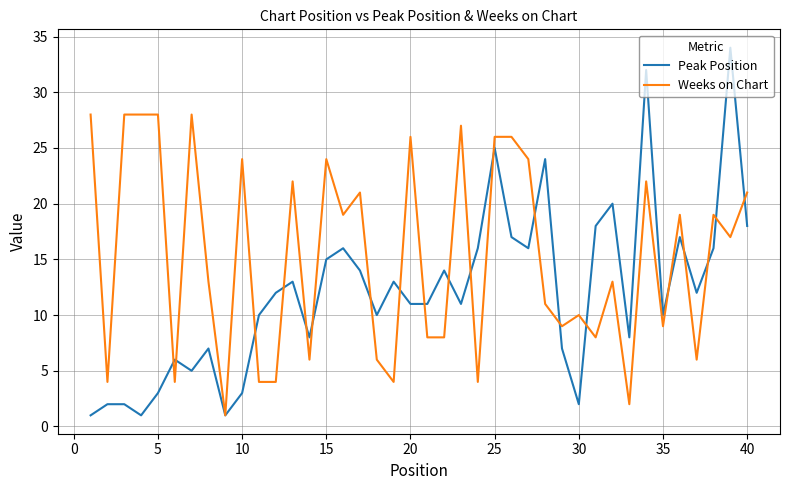

List the series in order of their peak value, lowest first.

Weeks on Chart, Peak Position